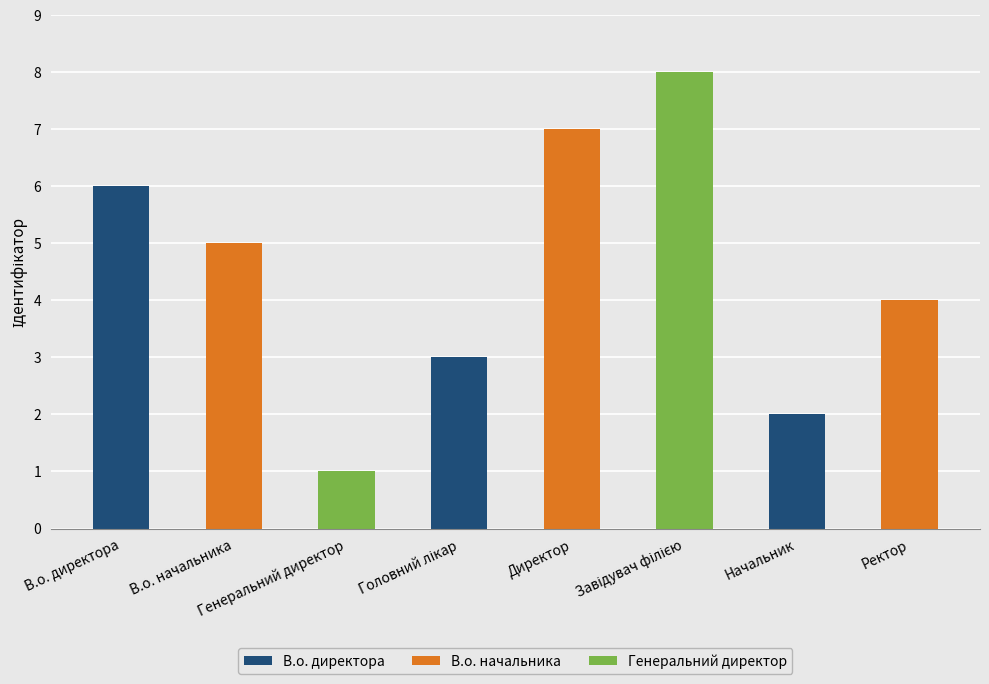

What is the greatest value displayed?

8